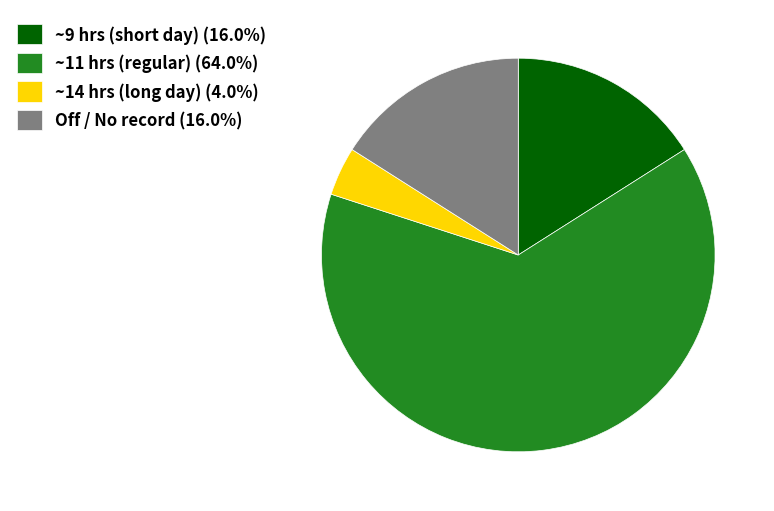

Approximately how many times larger is the value at ~11 hrs (regular) (64.0%) compared to ~9 hrs (short day) (16.0%)?

4.0